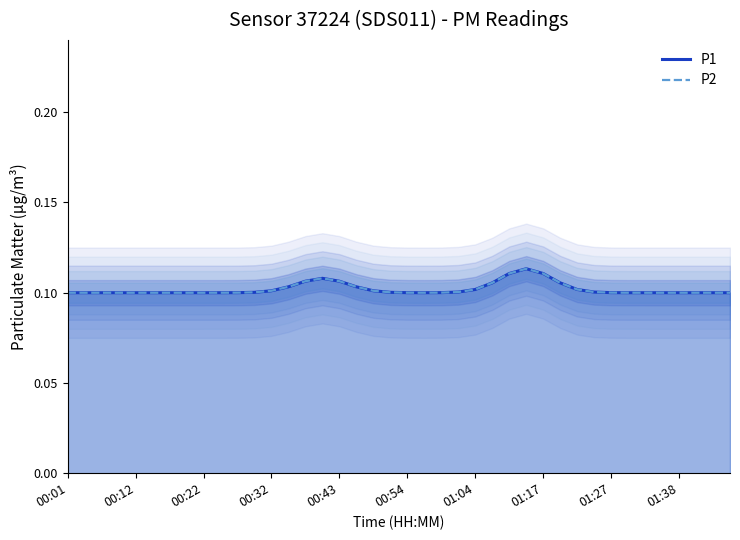

Rank the series by their maximum value, from lowest to highest.

P1, P2